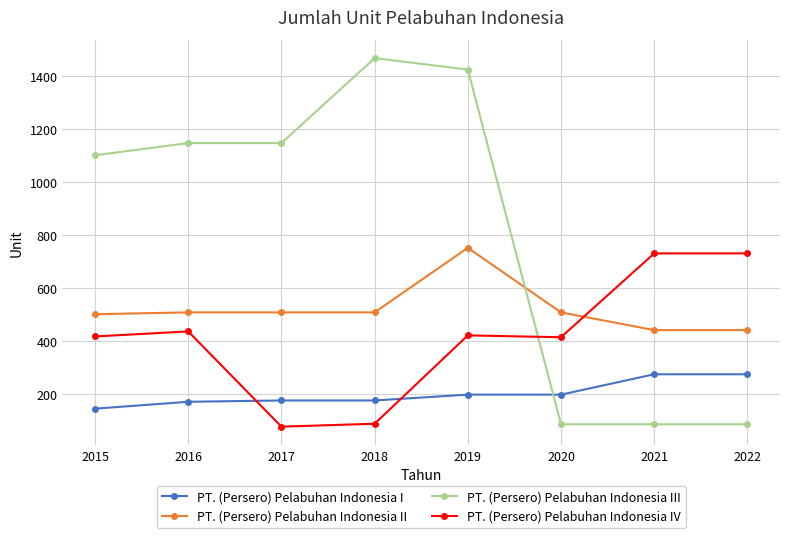

Is this an area chart (filled region under the line)?

No